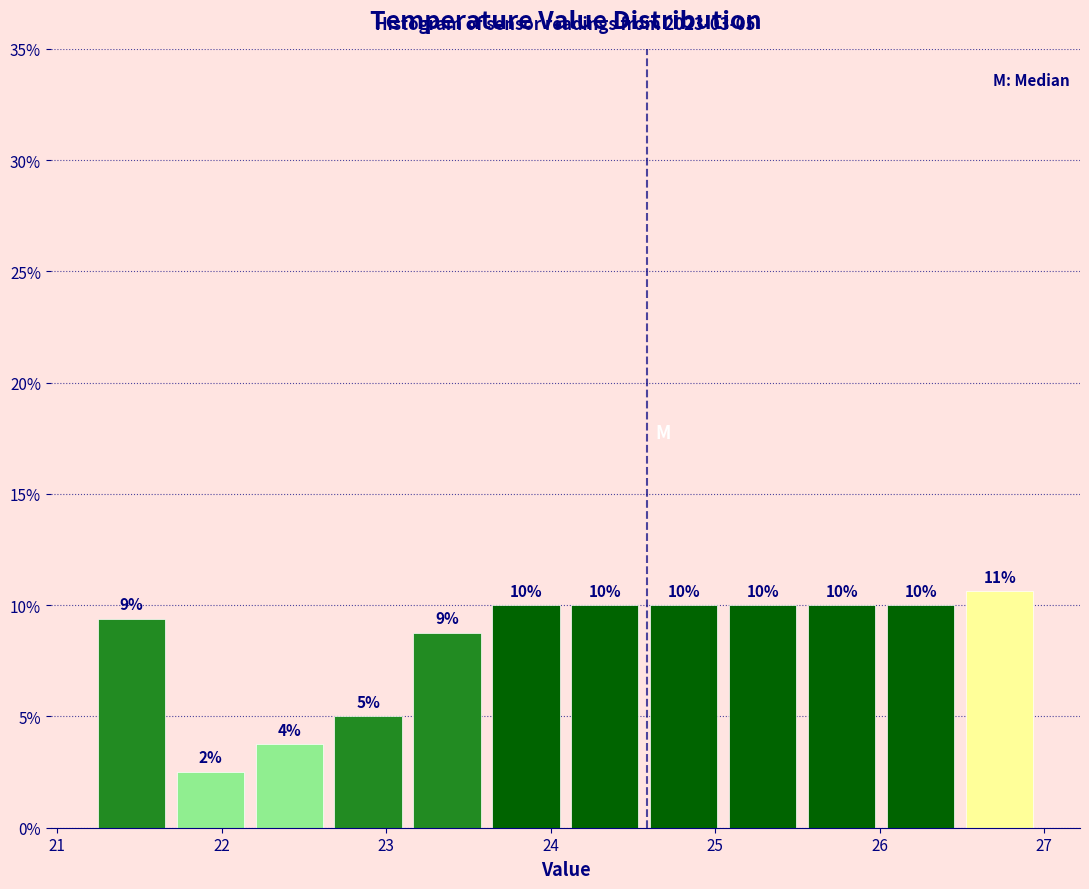

Which range on the x-axis has the tallest bar?

26.49 to 26.97